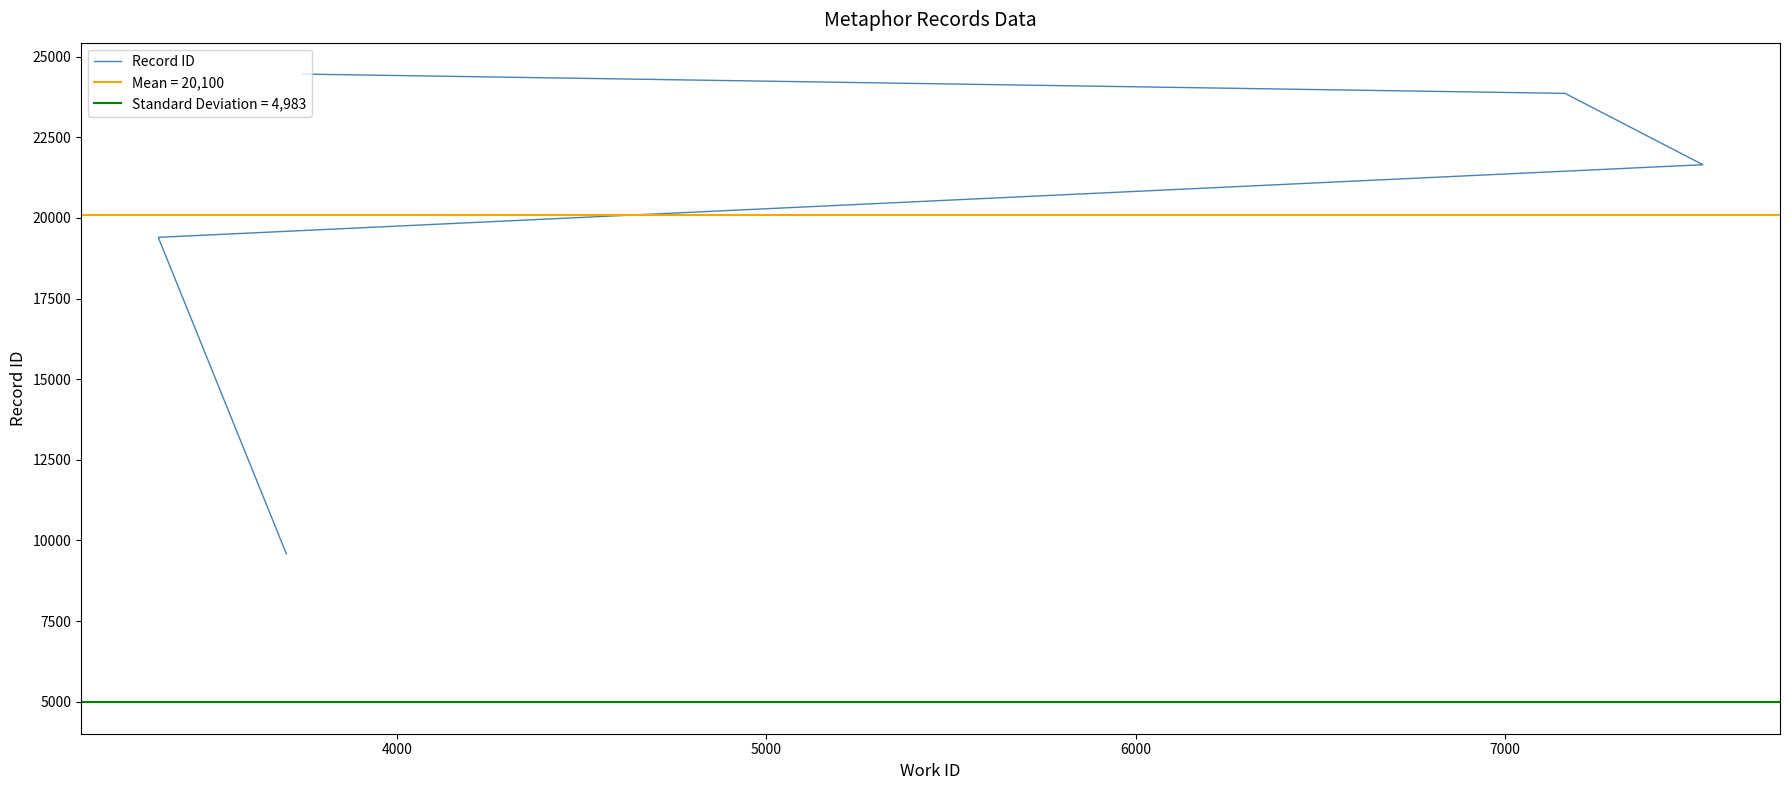

What is the sum of all values?

120598